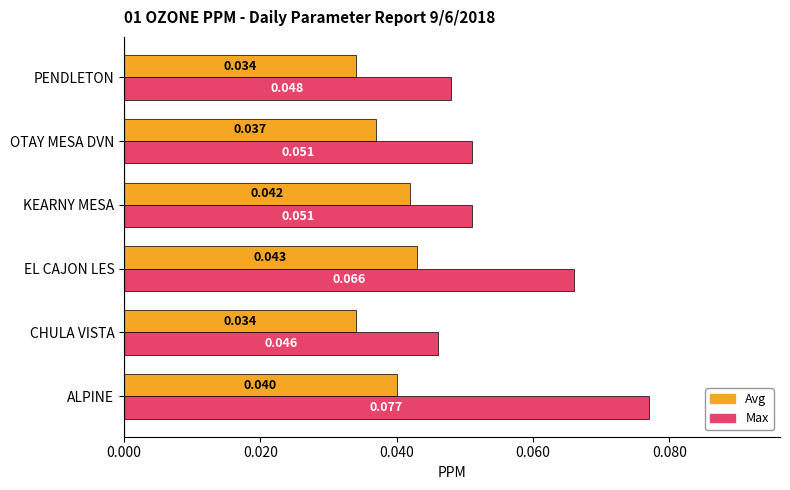

What are all the series names shown in the legend?

Avg, Max